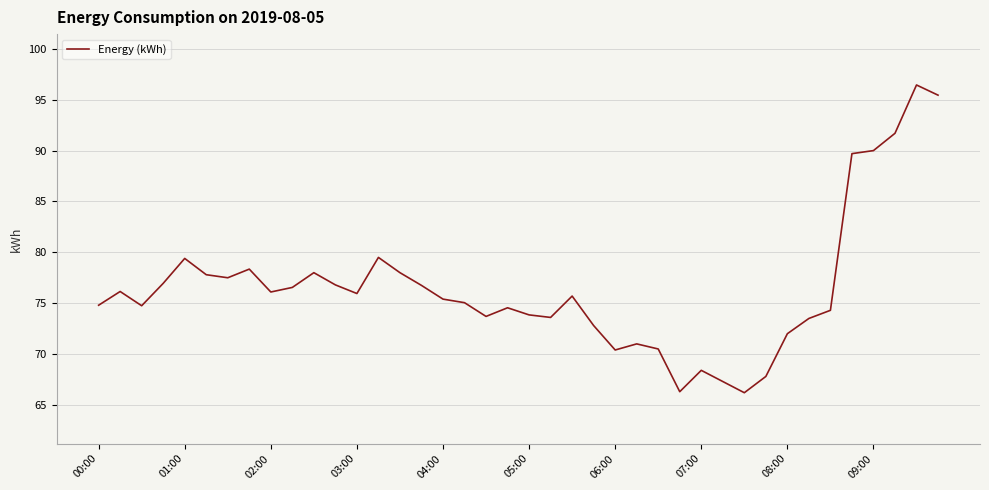

What is the greatest value displayed?

96.5